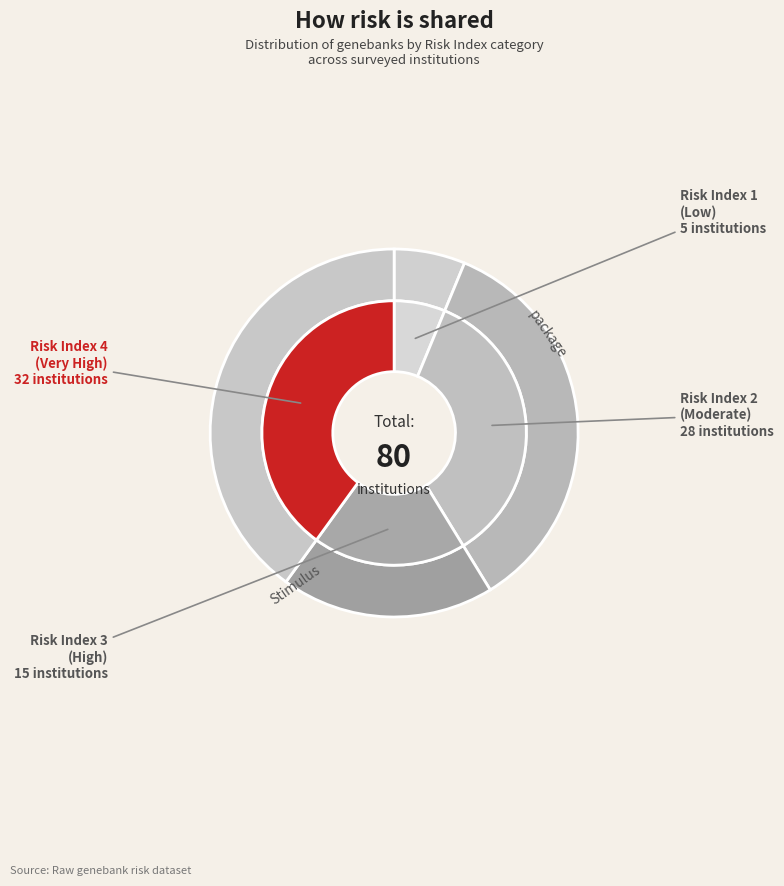

The Risk Index 1 slice represents 1% of the pie. True or false?

False